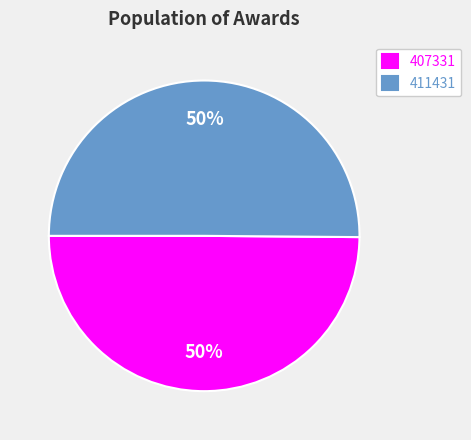

Do 407331 and 411431 together represent more than half of the pie?

Yes